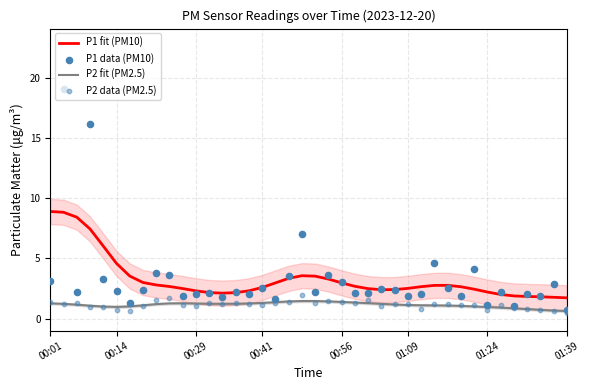

What are all the series names shown in the legend?

P1 fit (PM10), P2 fit (PM2.5), P1 data (PM10), P2 data (PM2.5)